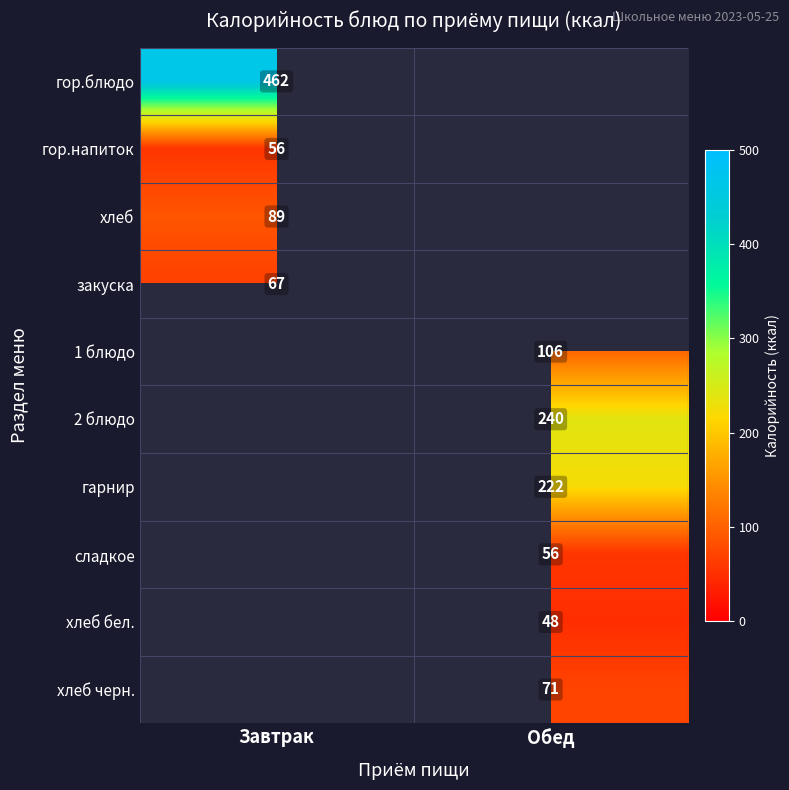

The value of гарнир at Обед is 222. True or false?

True